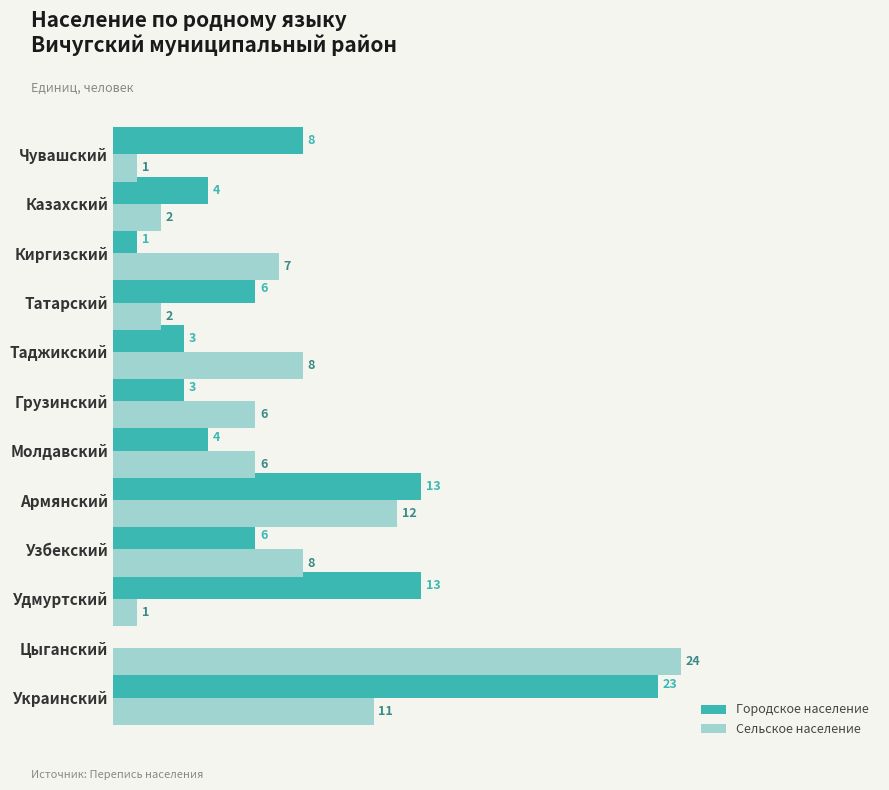

At which category is the sum across all series the highest?

Украинский